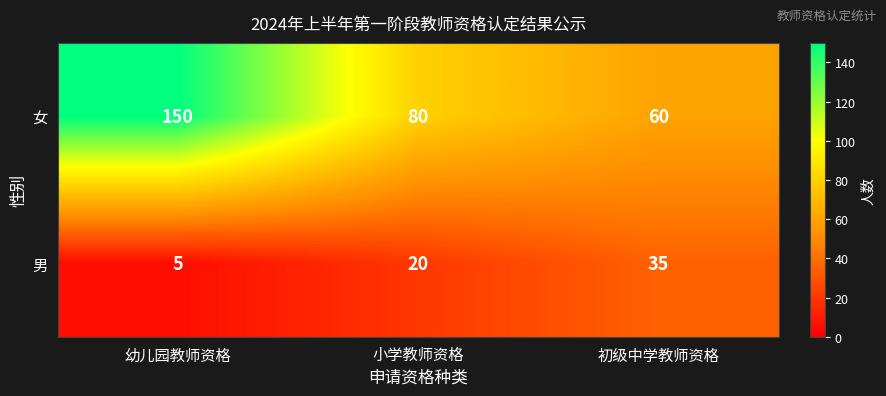

What is the smallest value displayed?

5